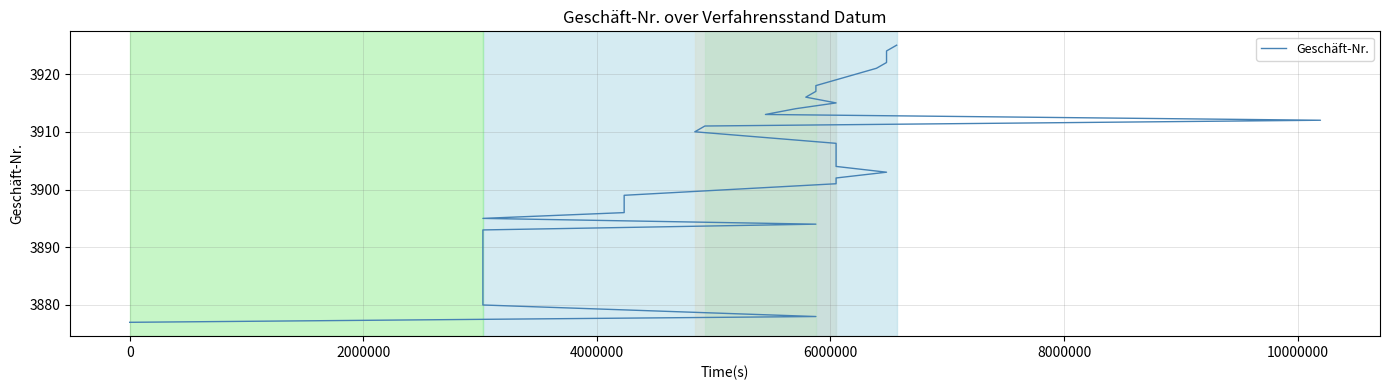

The value at -2000000 is 5279. True or false?

False